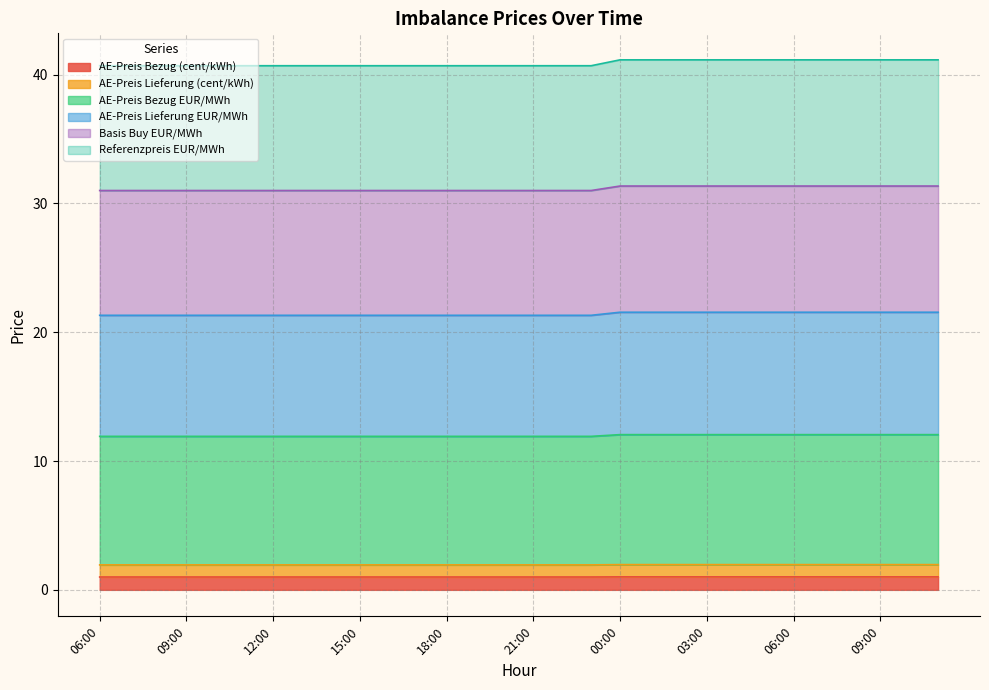

What is the difference between the highest and lowest values at 09:00?

39.7